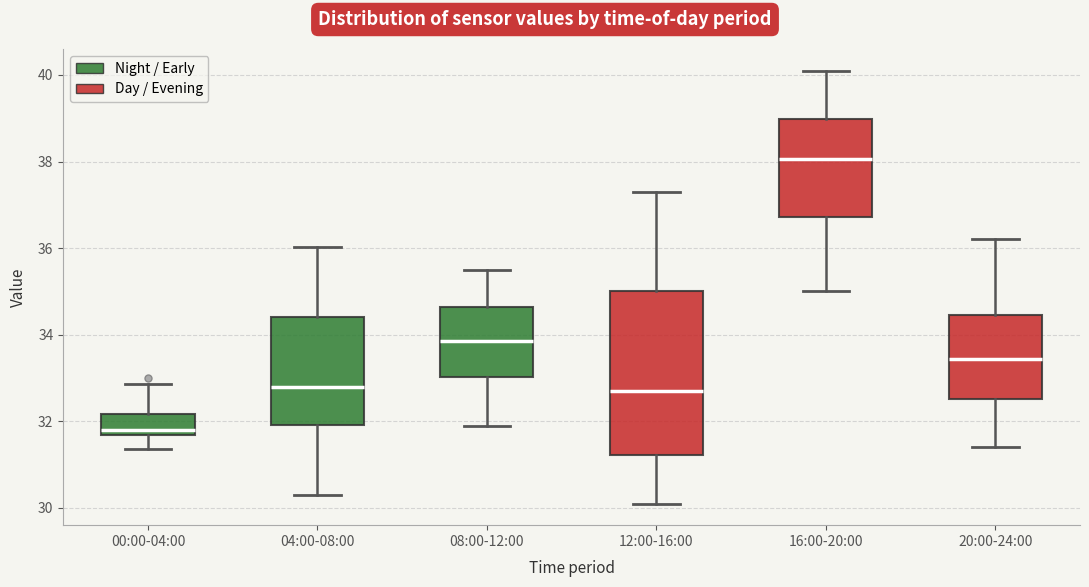

Which box has the lowest median line?

00:00-04:00